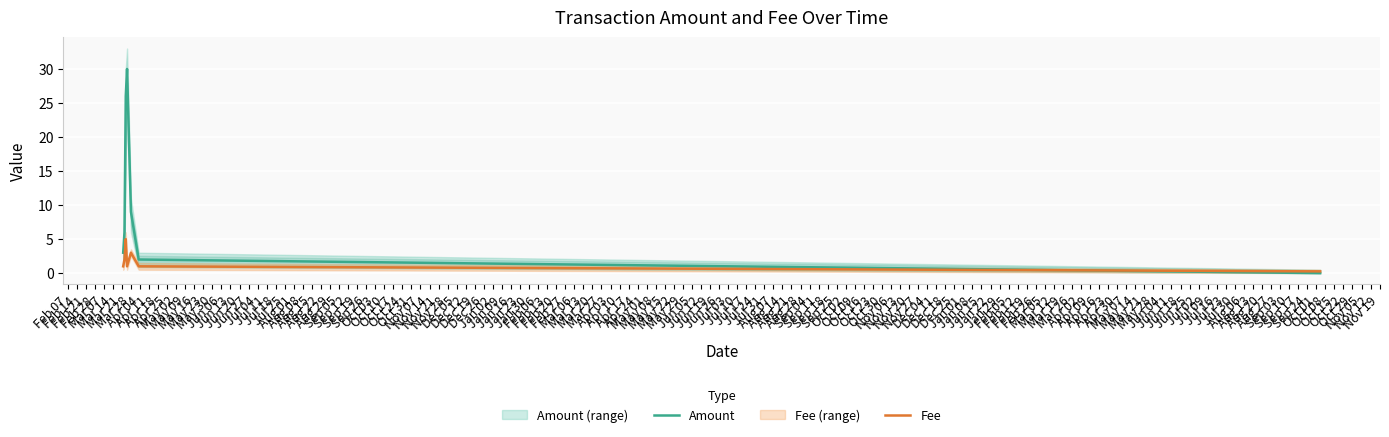

True or false: Amount has more than 0 interior local peaks.

True